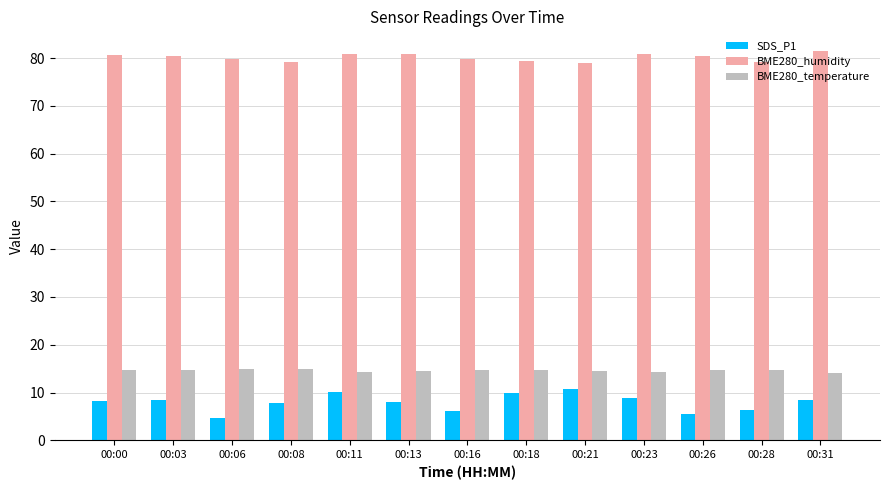

The SDS_P1 series shows 5.3 at 00:13. True or false?

False